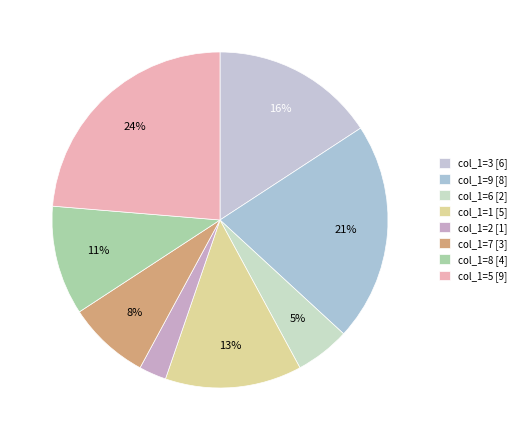

How many segments does this pie chart have?

8